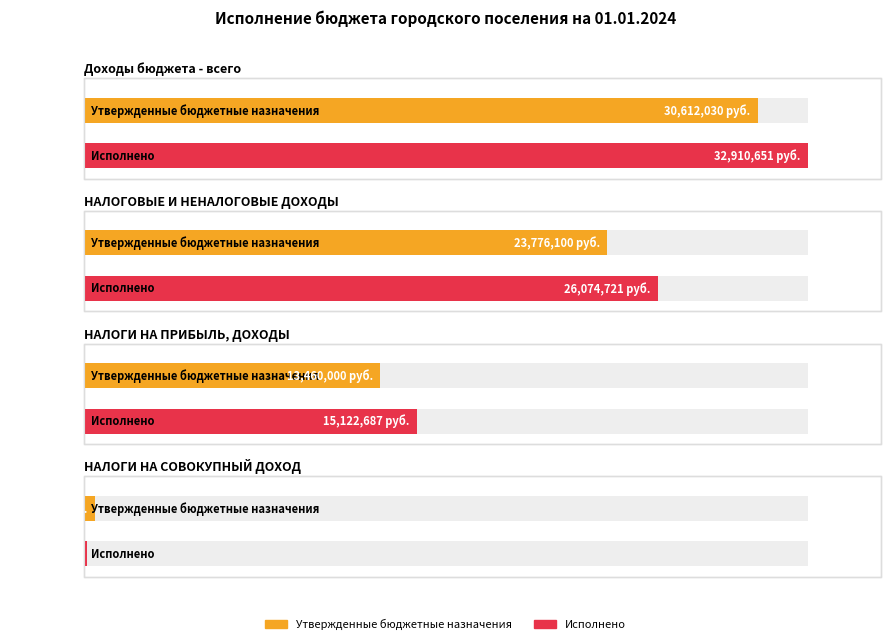

Which series has the largest total across all categories?

Исполнено